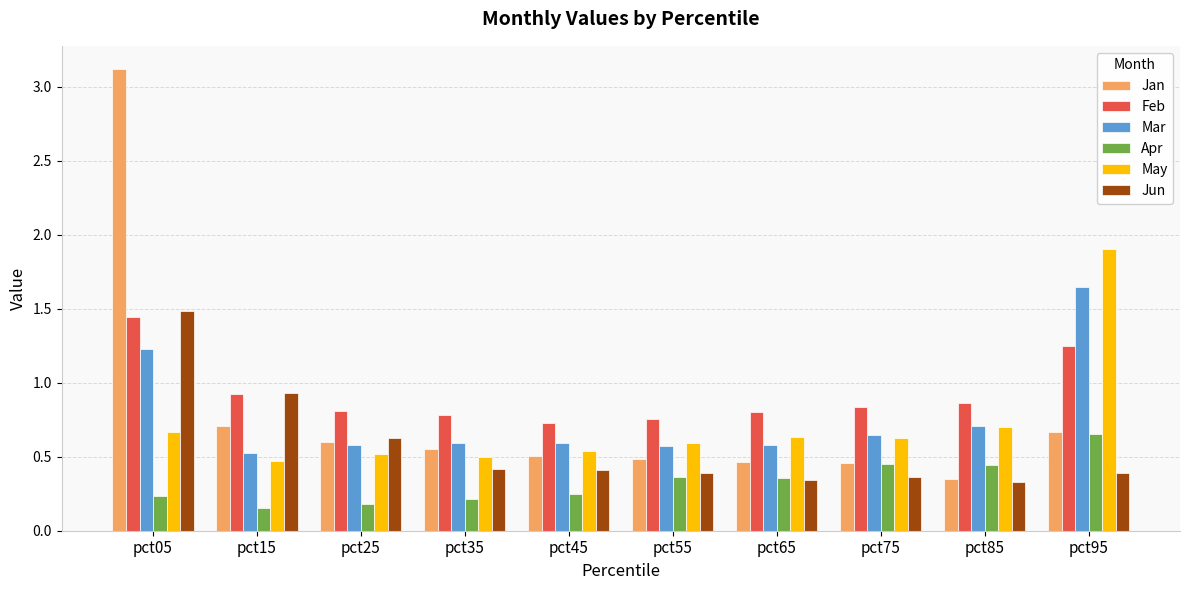

What is the maximum value shown in the chart?

3.1